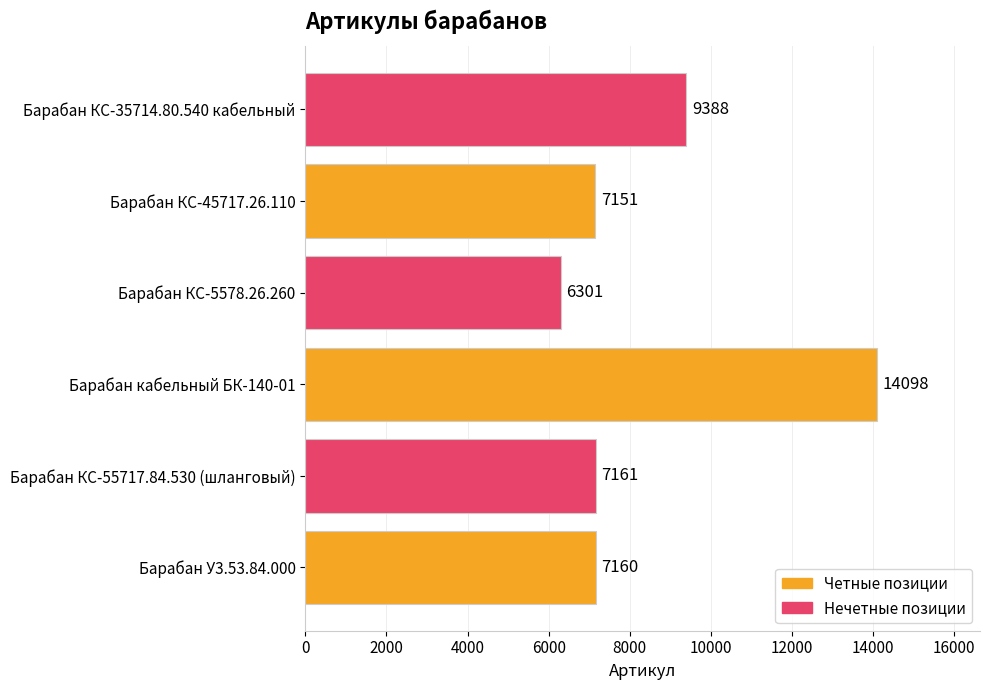

How many distinct data groups are displayed?

1